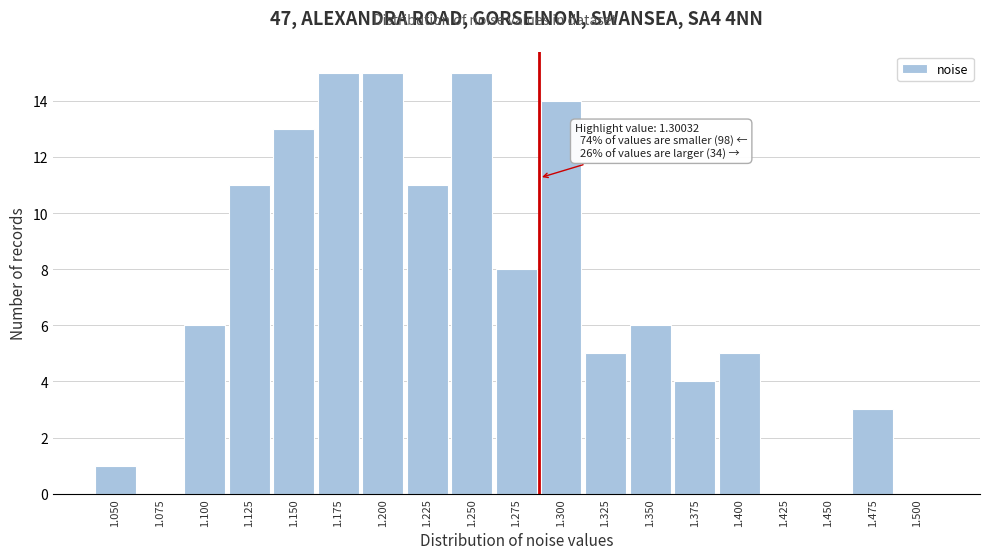

Reading right to left, list all the values displayed in this chart.

1.500=0	1.475=3	1.450=0	1.425=0	1.400=5	1.375=4	1.350=6	1.325=5	1.300=14	1.275=8	1.250=15	1.225=11	1.200=15	1.175=15	1.150=13	1.125=11	1.100=6	1.075=0	1.050=1